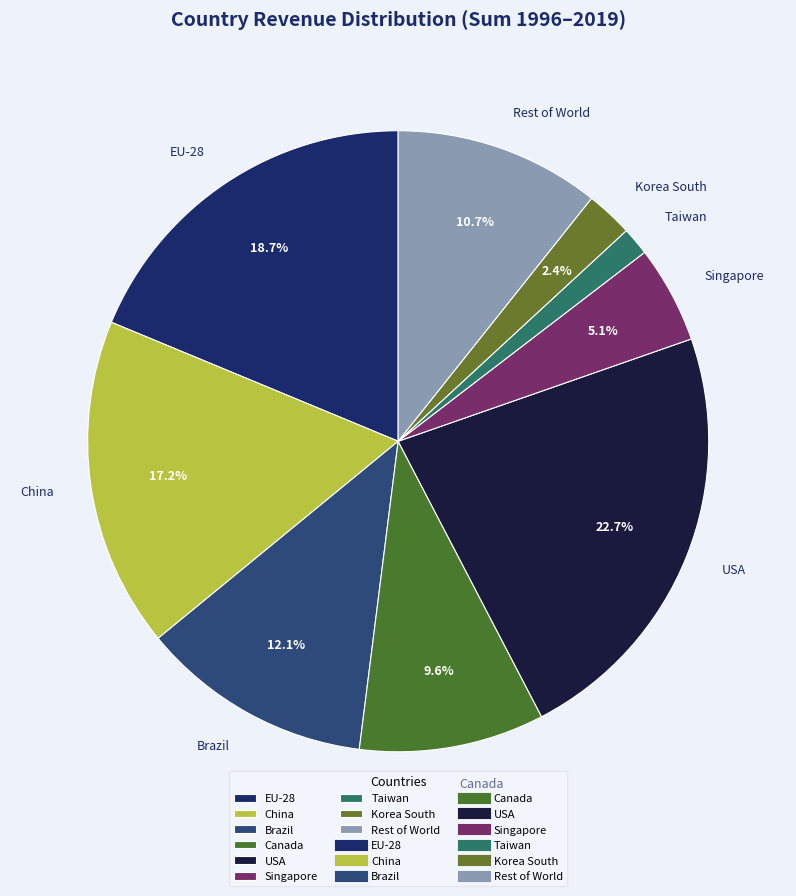

Between Korea South and EU-28, which is larger?

EU-28